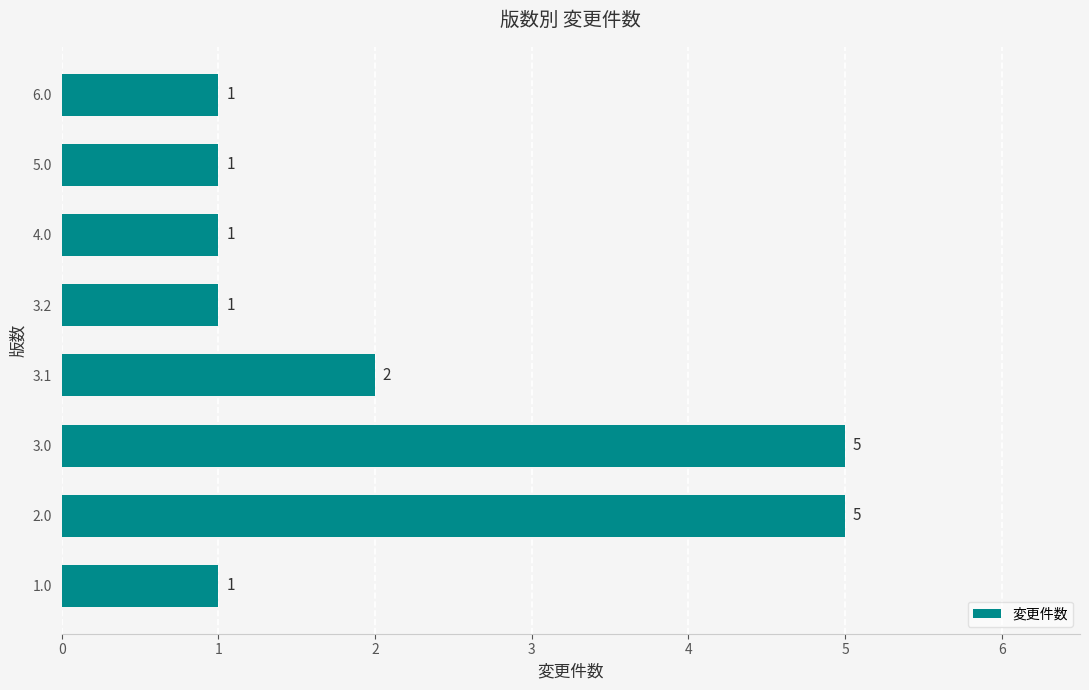

What is the sum of the values at 2.0 and 6.0?

6